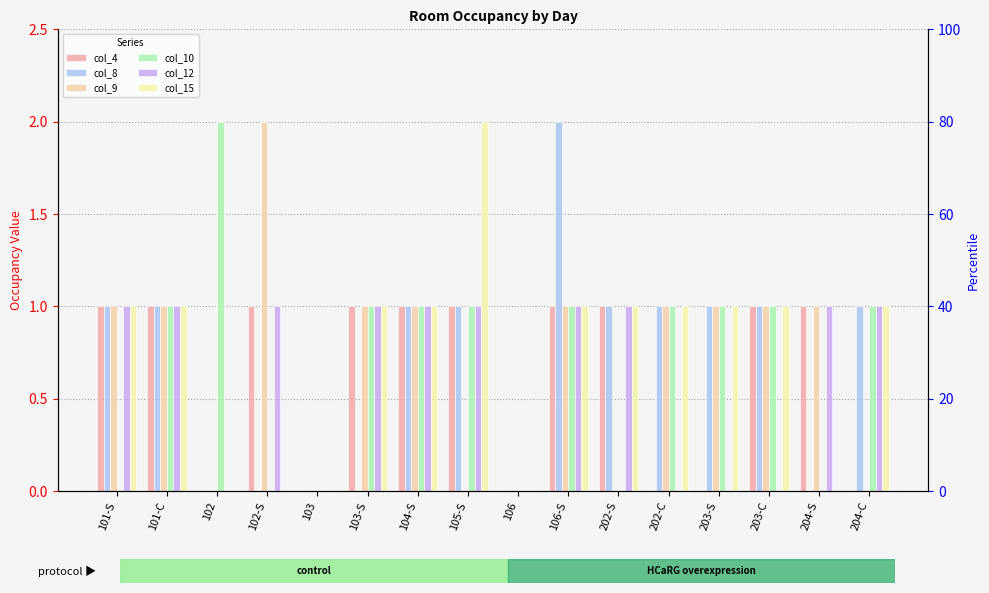

What is the approximate value of col_9 at 202-C?

1